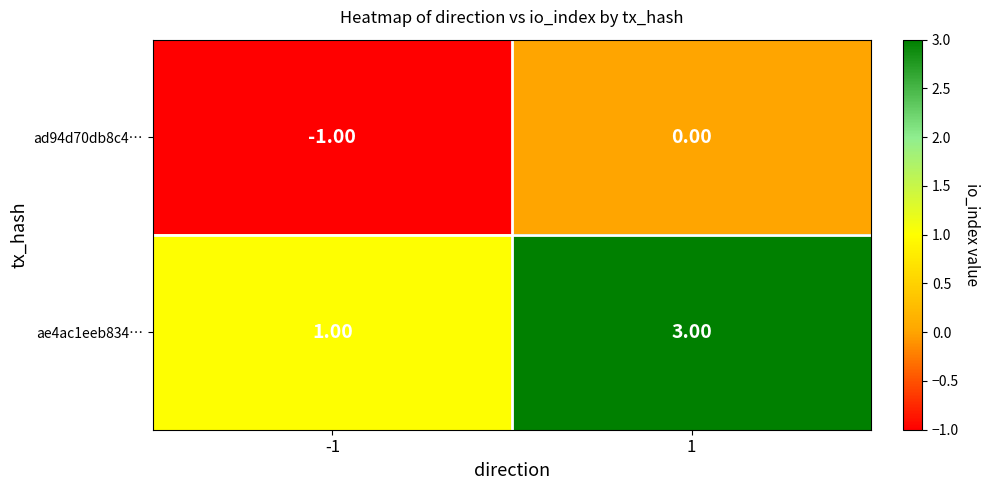

Rank the categories by ad94d70db8c4… value from highest to lowest.

1, -1